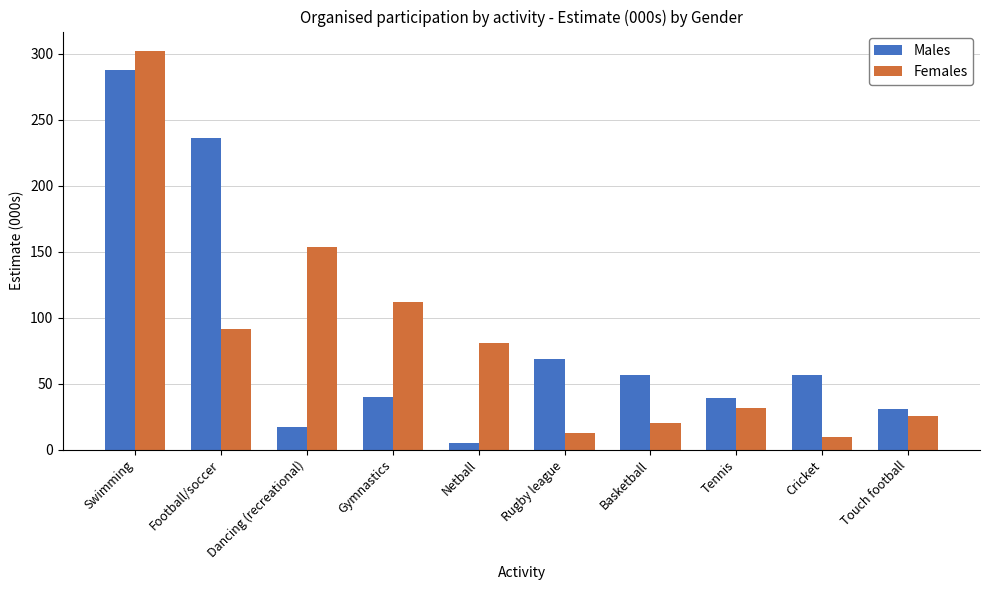

At which label does Males reach its minimum?

Netball